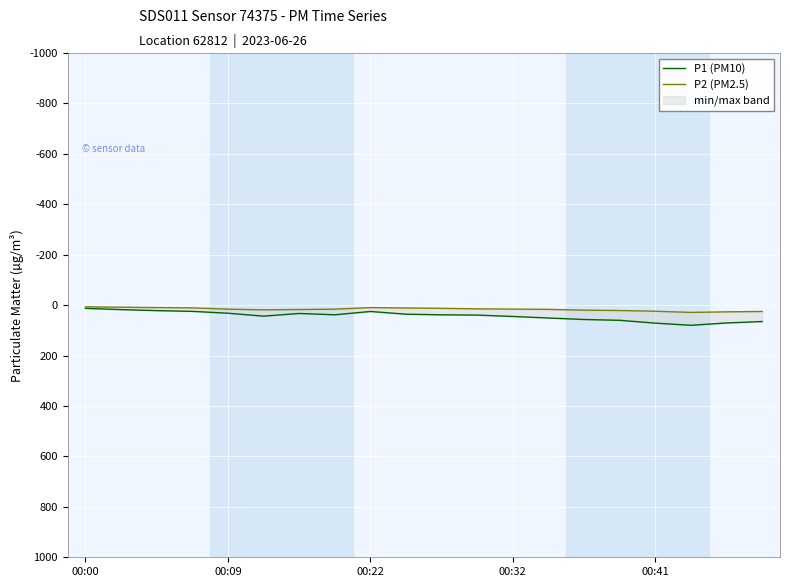

True or false: P1 (PM10) and P2 (PM2.5) cross at least once.

False